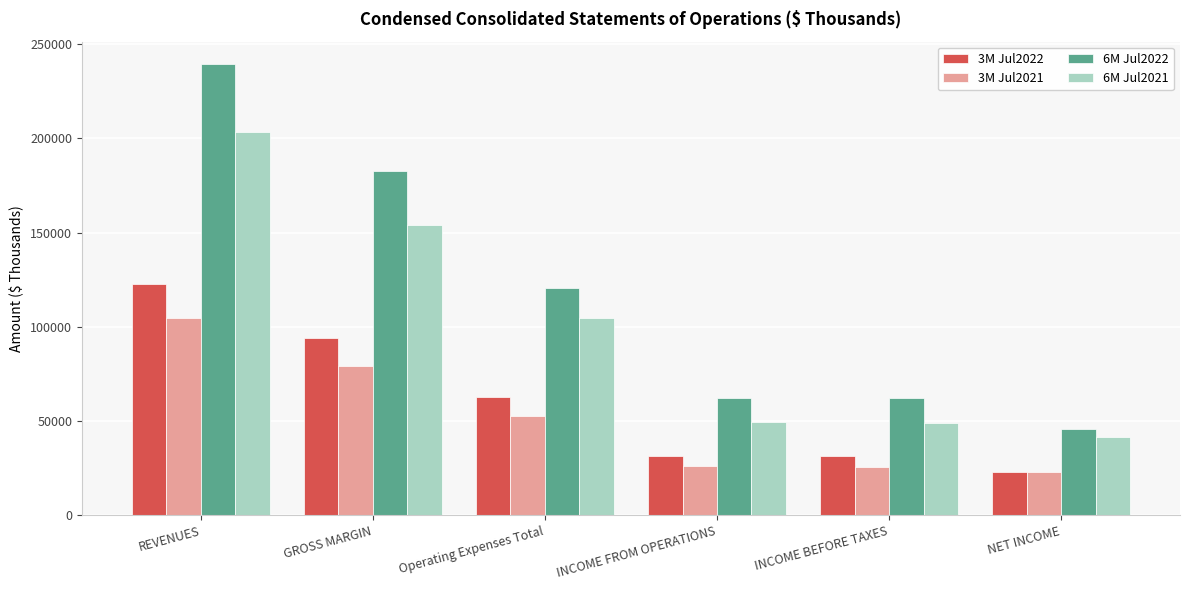

Which series has the largest total across all categories?

6M Jul2022